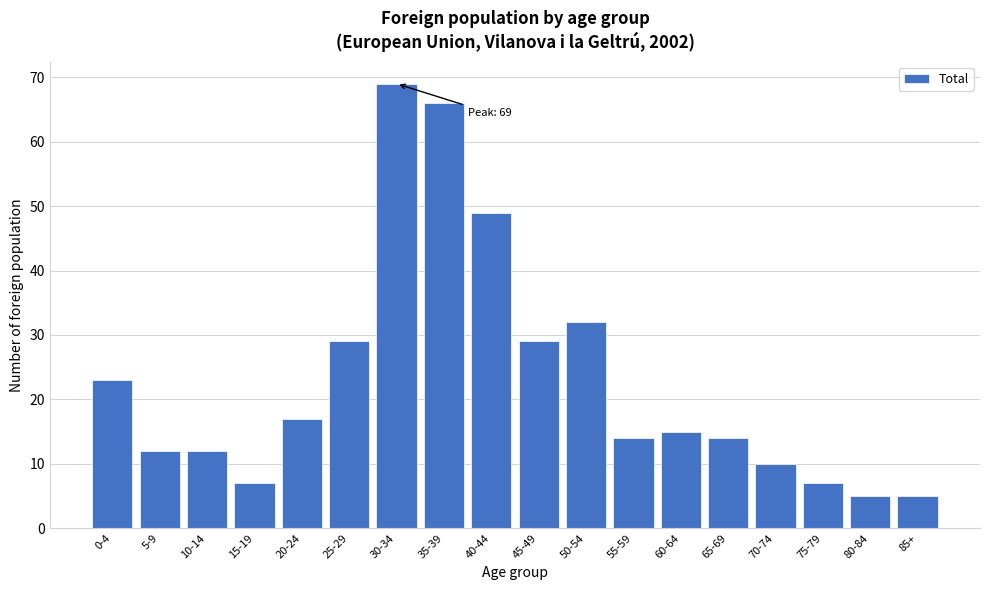

Reading right to left, list all the values displayed in this chart.

5	5	7	10	14	15	14	32	29	49	66	69	29	17	7	12	12	23